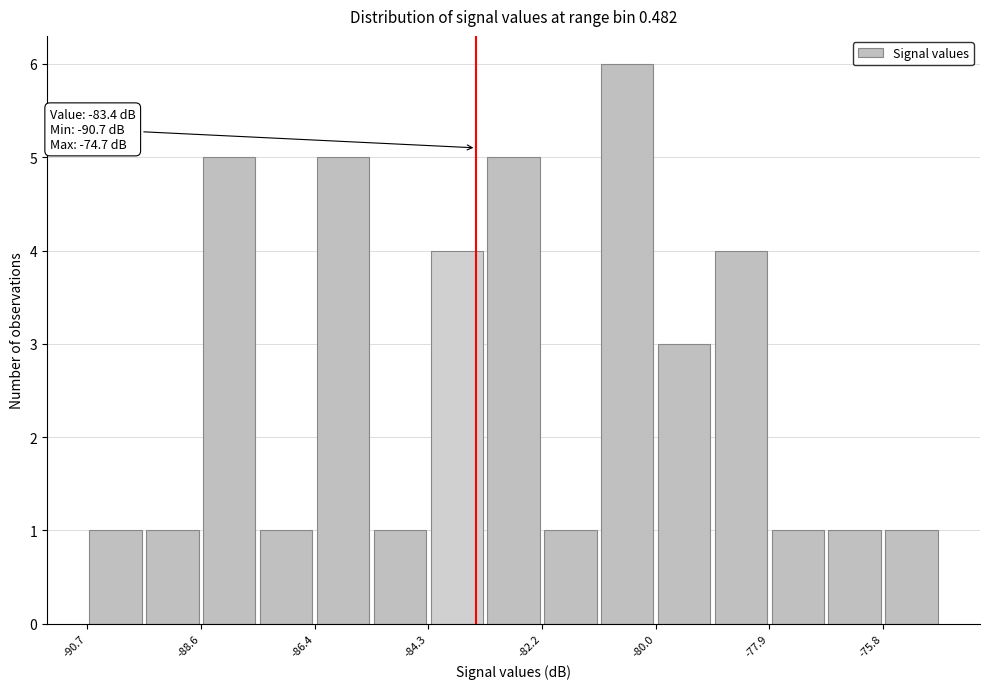

Around what value on the x-axis is the tallest bar? Give the approximate position of its centre, as read against the axis.

-80.5